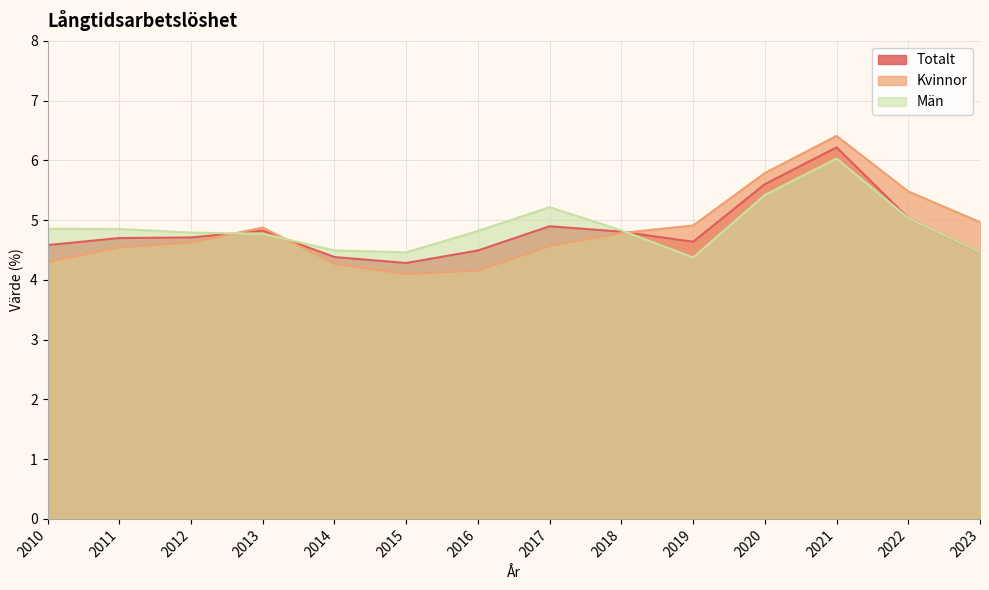

At which category is the sum across all series the highest?

2021